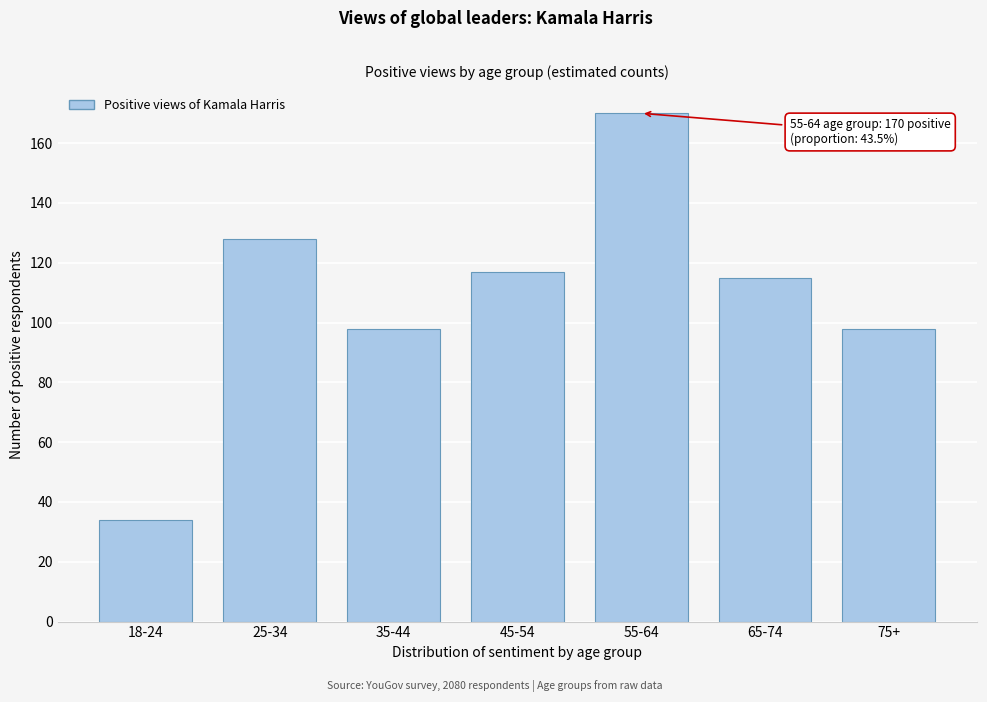

Reading left to right, what are all the values shown in this chart?

34	128	98	117	170	115	98